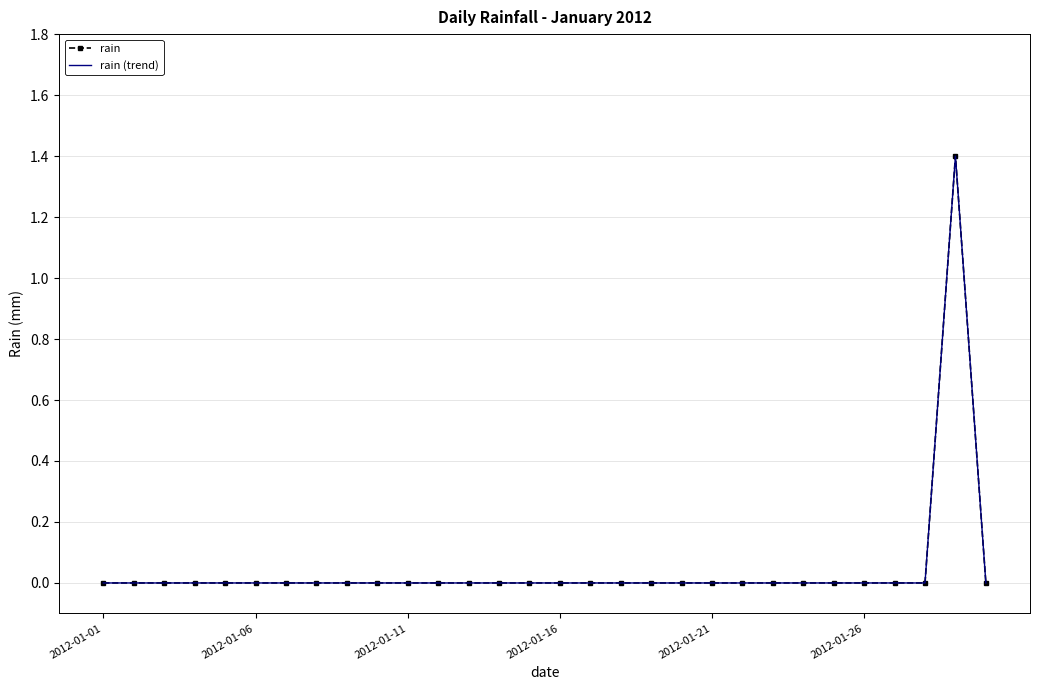

At which category does the chart reach its minimum across all series?

2012-01-01